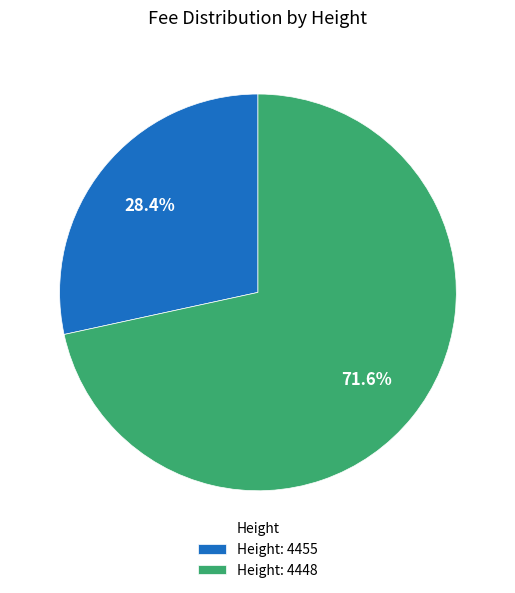

What is the majority slice?

Height: 4448